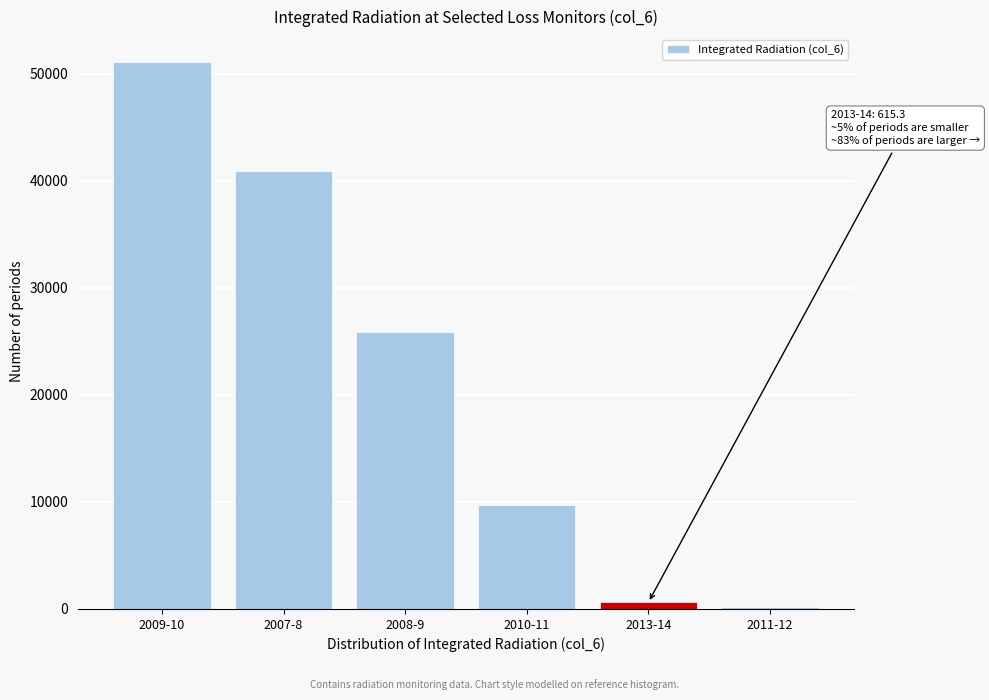

Reading right to left, extract all data points from this chart.

164.1	615.3	9741.3	25905.7	40938.3	51110.5